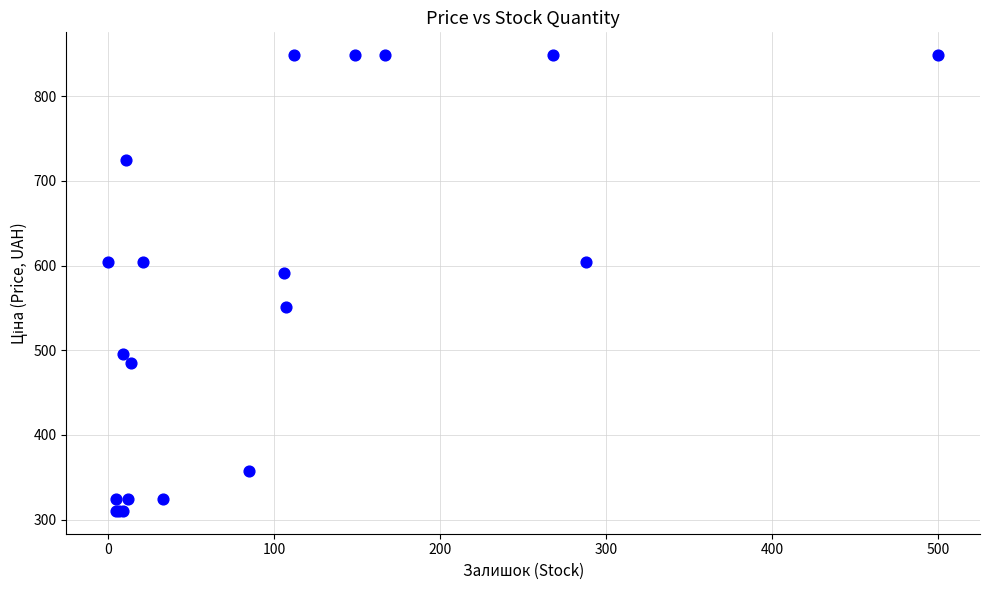

What Y value in the scatter plot is closest to 579?

591.6